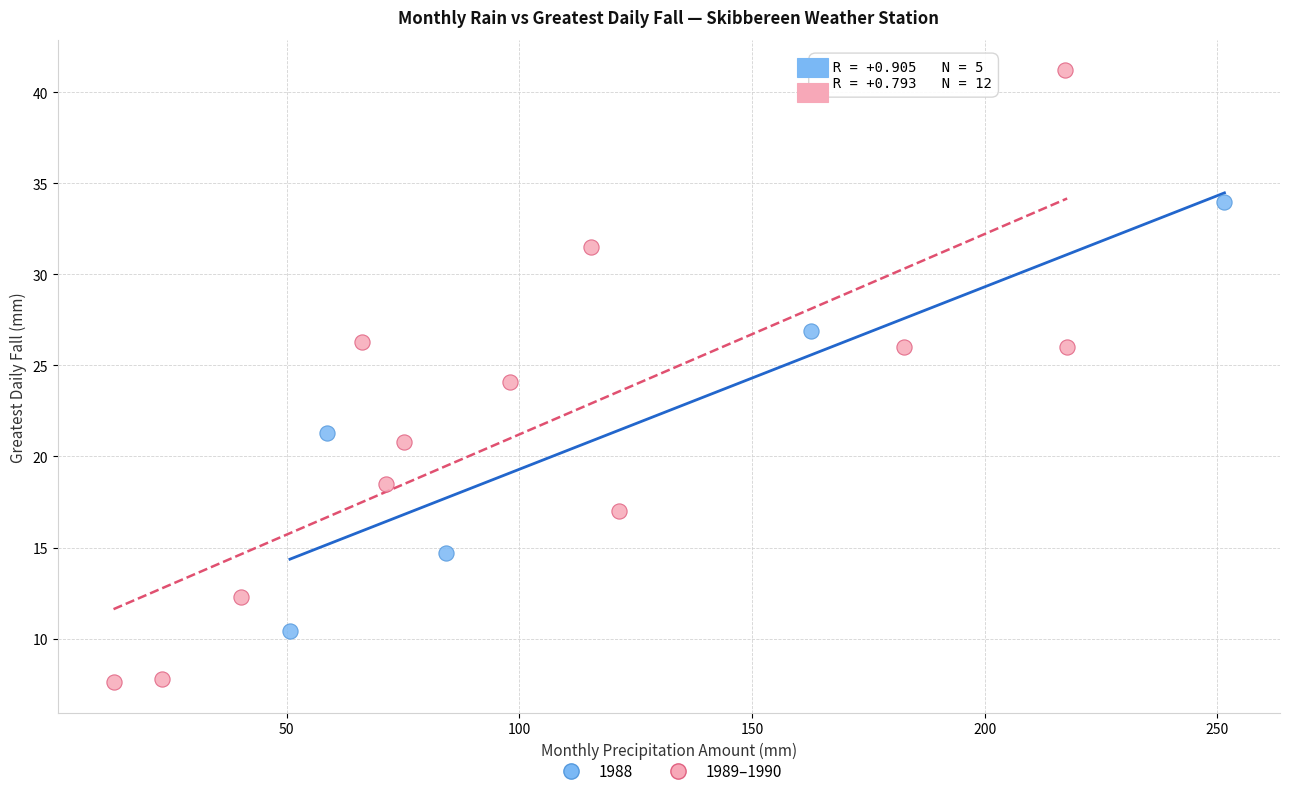

Which series has the widest spread of Y values?

1989–1990